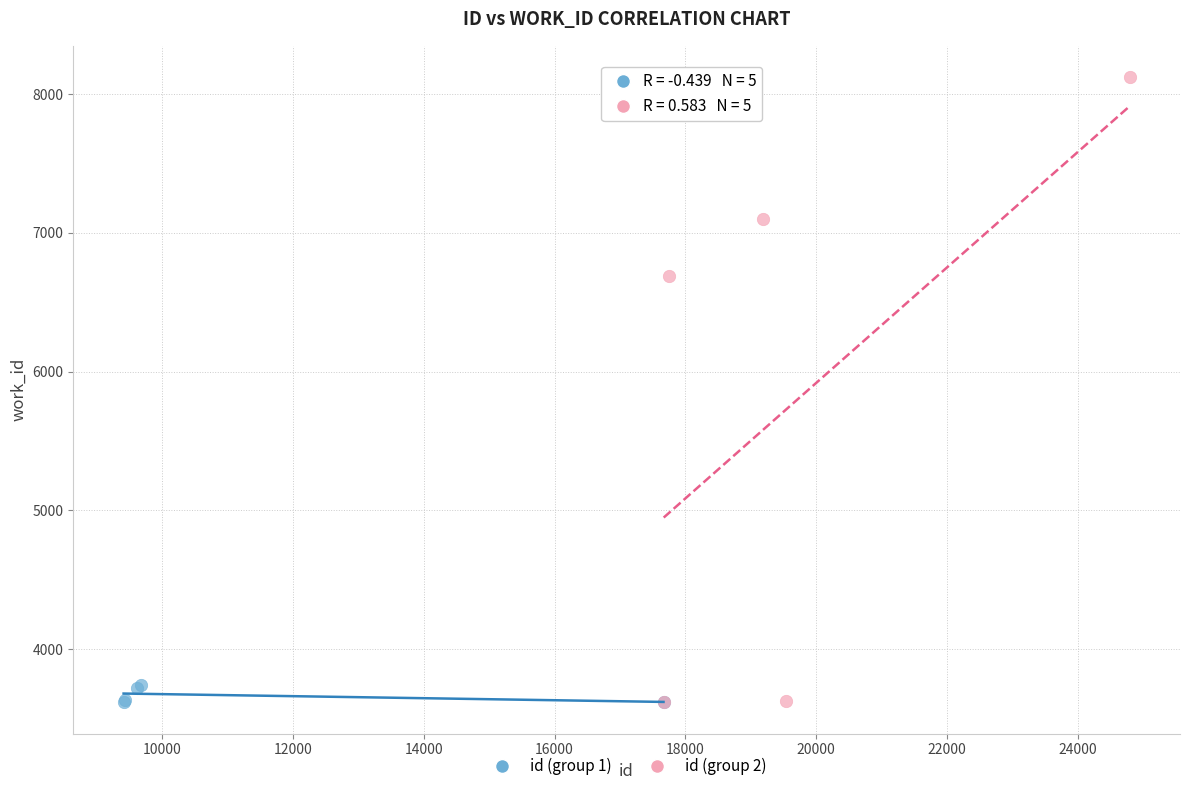

Which series has the largest Y range (max minus min)?

id (group 2)